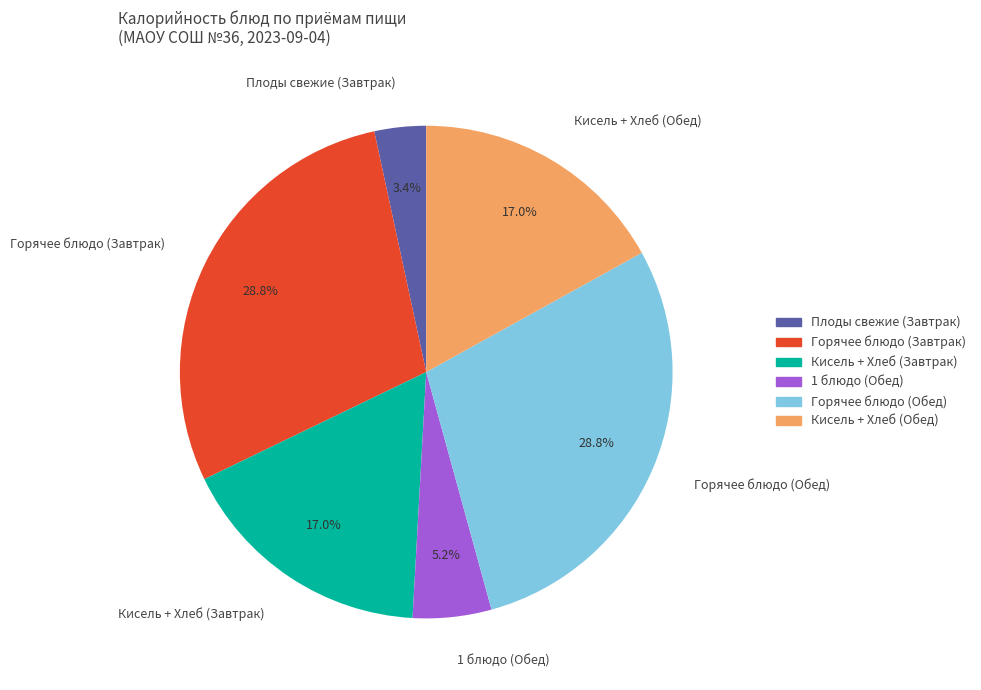

What is the ratio of the value at Кисель + Хлеб (Завтрак) to the value at Горячее блюдо (Завтрак)?

0.6